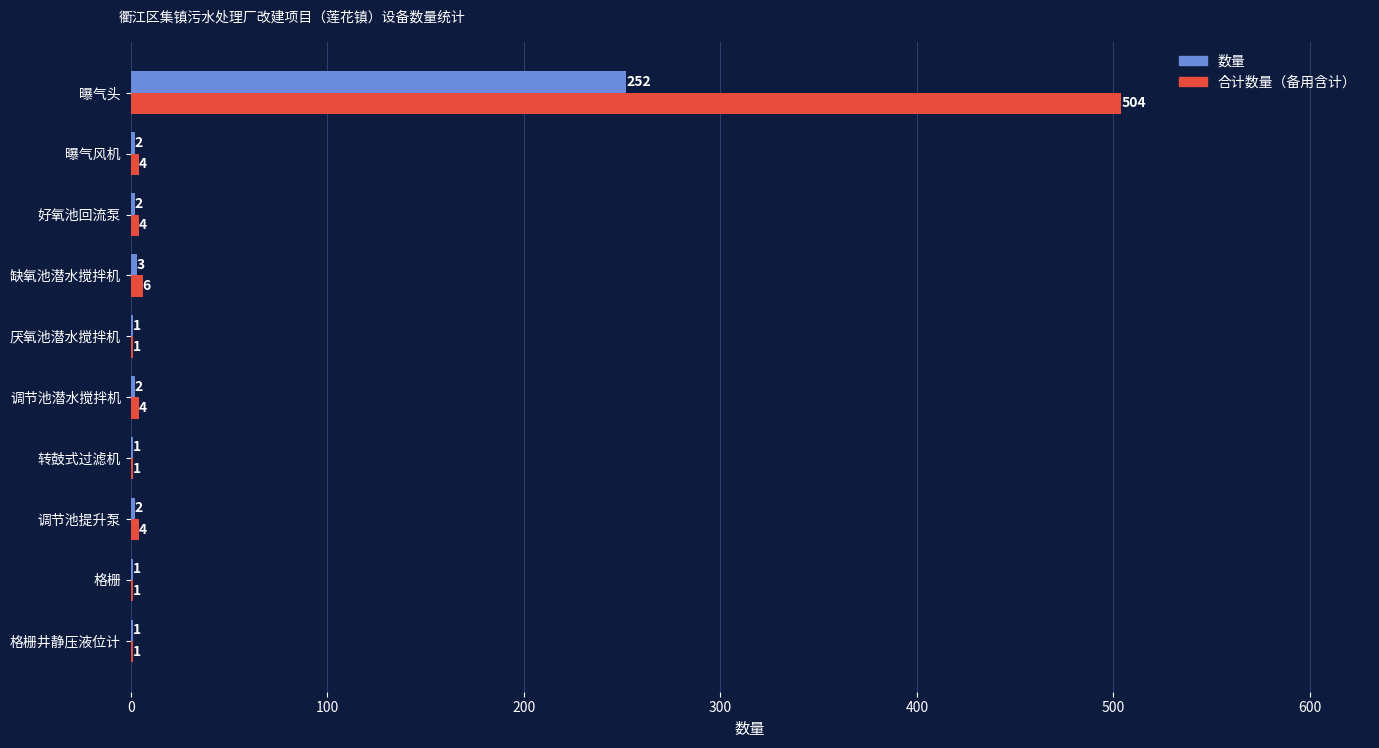

Read the 合计数量（备用含计） value at 好氧池回流泵.

4